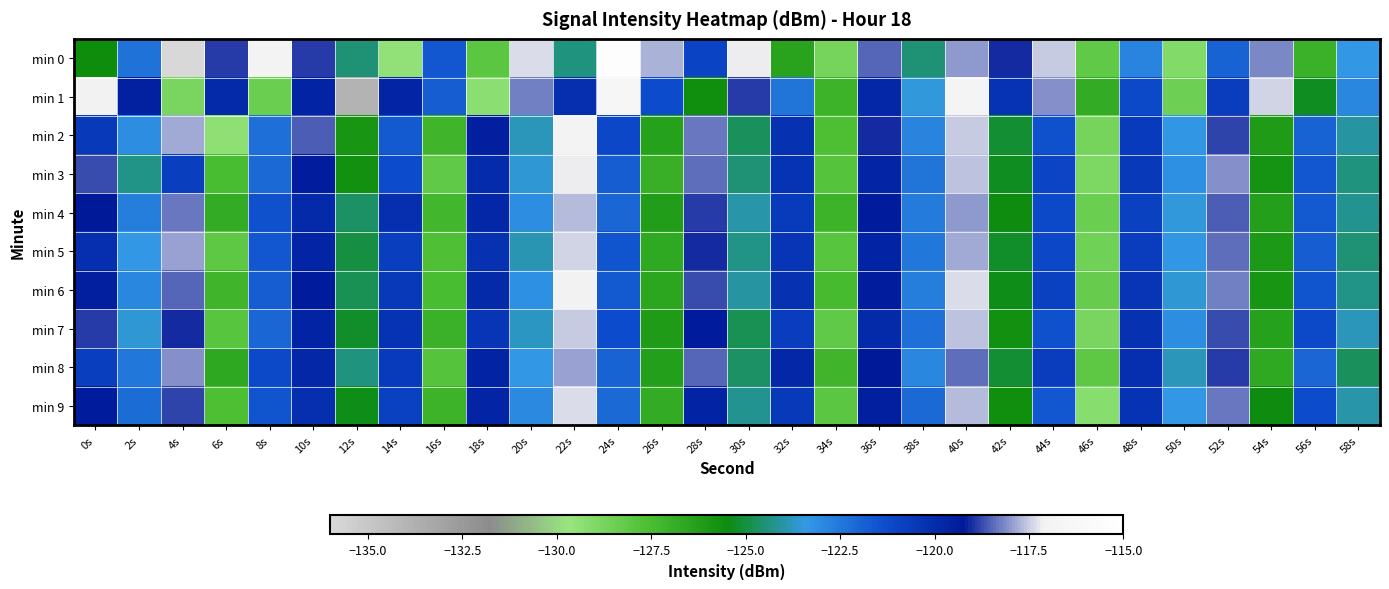

Reading left to right, extract all data points from this chart.

min 0: 0s=-125.6	2s=-122.3	4s=-135.9	6s=-118.9	8s=-116.8	10s=-118.9	12s=-124.5	14s=-129.5	16s=-121.6	18s=-128.0	20s=-117.3	22s=-124.4	24s=-115.3	26s=-117.8	28s=-120.9	30s=-117.2	32s=-126.4	34s=-128.8	36s=-118.5	38s=-124.5	40s=-118.0	42s=-119.1	44s=-117.5	46s=-128.2	48s=-122.8	50s=-129.0	52s=-122.0	54s=-118.2	56s=-127.0	58s=-123.4
min 1: 0s=-117.1	2s=-119.6	4s=-128.9	6s=-119.9	8s=-128.4	10s=-119.6	12s=-133.9	14s=-119.7	16s=-121.8	18s=-129.3	20s=-118.2	22s=-120.1	24s=-116.5	26s=-121.3	28s=-125.6	30s=-118.9	32s=-122.4	34s=-127.1	36s=-119.8	38s=-123.5	40s=-116.7	42s=-120.3	44s=-118.1	46s=-126.8	48s=-121.2	50s=-128.5	52s=-120.7	54s=-117.4	56s=-125.3	58s=-122.9
min 2: 0s=-120.5	2s=-123.1	4s=-117.8	6s=-129.4	8s=-122.3	10s=-118.6	12s=-125.9	14s=-121.7	16s=-127.2	18s=-119.5	20s=-123.8	22s=-116.9	24s=-121.1	26s=-126.4	28s=-118.3	30s=-124.7	32s=-120.2	34s=-127.6	36s=-119.1	38s=-122.8	40s=-117.5	42s=-125.1	44s=-121.4	46s=-128.7	48s=-120.6	50s=-123.3	52s=-118.8	54s=-126.1	56s=-121.9	58s=-124.1
min 3: 0s=-118.7	2s=-124.3	4s=-120.8	6s=-127.5	8s=-122.1	10s=-119.4	12s=-125.7	14s=-121.3	16s=-128.2	18s=-120.0	20s=-123.6	22s=-117.2	24s=-121.8	26s=-126.9	28s=-118.4	30s=-124.5	32s=-120.3	34s=-127.8	36s=-119.7	38s=-122.4	40s=-117.6	42s=-125.3	44s=-121.0	46s=-128.9	48s=-120.5	50s=-123.2	52s=-118.1	54s=-125.8	56s=-121.6	58s=-124.4
min 4: 0s=-119.2	2s=-122.7	4s=-118.3	6s=-126.8	8s=-121.4	10s=-119.9	12s=-124.6	14s=-120.1	16s=-127.3	18s=-119.8	20s=-123.1	22s=-117.7	24s=-122.0	26s=-126.2	28s=-118.9	30s=-124.0	32s=-120.6	34s=-127.1	36s=-119.3	38s=-122.6	40s=-118.0	42s=-125.5	44s=-121.2	46s=-128.4	48s=-120.9	50s=-123.5	52s=-118.6	54s=-126.3	56s=-121.7	58s=-124.2
min 5: 0s=-120.1	2s=-123.4	4s=-117.9	6s=-128.1	8s=-121.6	10s=-119.7	12s=-125.0	14s=-120.8	16s=-127.7	18s=-120.2	20s=-123.9	22s=-117.4	24s=-121.5	26s=-126.7	28s=-119.1	30s=-124.3	32s=-120.4	34s=-127.9	36s=-119.6	38s=-122.5	40s=-117.8	42s=-125.2	44s=-121.1	46s=-128.6	48s=-120.7	50s=-123.3	52s=-118.4	54s=-126.0	56s=-121.8	58s=-124.5
min 6: 0s=-119.5	2s=-122.9	4s=-118.5	6s=-127.2	8s=-121.8	10s=-119.3	12s=-124.8	14s=-120.5	16s=-127.5	18s=-119.9	20s=-123.2	22s=-117.1	24s=-121.7	26s=-126.5	28s=-118.7	30s=-124.1	32s=-120.2	34s=-127.4	36s=-119.4	38s=-122.7	40s=-117.3	42s=-125.4	44s=-120.9	46s=-128.3	48s=-120.4	50s=-123.6	52s=-118.2	54s=-125.9	56s=-121.5	58s=-124.3
min 7: 0s=-118.9	2s=-123.6	4s=-119.1	6s=-127.9	8s=-122.0	10s=-119.6	12s=-125.2	14s=-120.3	16s=-127.0	18s=-120.4	20s=-123.7	22s=-117.5	24s=-121.3	26s=-126.1	28s=-119.3	30s=-124.8	32s=-120.7	34s=-128.2	36s=-119.9	38s=-122.3	40s=-117.6	42s=-125.7	44s=-121.4	46s=-128.8	48s=-120.2	50s=-123.1	52s=-118.7	54s=-126.4	56s=-121.2	58s=-123.8
min 8: 0s=-120.8	2s=-122.5	4s=-118.1	6s=-126.6	8s=-121.2	10s=-119.8	12s=-124.4	14s=-120.6	16s=-127.8	18s=-119.6	20s=-123.4	22s=-117.9	24s=-121.9	26s=-126.3	28s=-118.5	30s=-124.6	32s=-119.8	34s=-127.2	36s=-119.2	38s=-122.9	40s=-118.4	42s=-125.1	44s=-120.7	46s=-128.1	48s=-120.1	50s=-123.8	52s=-118.9	54s=-126.7	56s=-122.0	58s=-124.7
min 9: 0s=-119.3	2s=-122.2	4s=-118.8	6s=-127.6	8s=-121.5	10s=-120.1	12s=-125.4	14s=-120.9	16s=-127.1	18s=-119.7	20s=-123.0	22s=-117.3	24s=-122.1	26s=-126.8	28s=-119.6	30s=-124.2	32s=-120.5	34s=-128.0	36s=-119.5	38s=-122.1	40s=-117.7	42s=-125.6	44s=-121.6	46s=-129.2	48s=-120.3	50s=-123.4	52s=-118.3	54s=-125.5	56s=-121.3	58s=-124.0